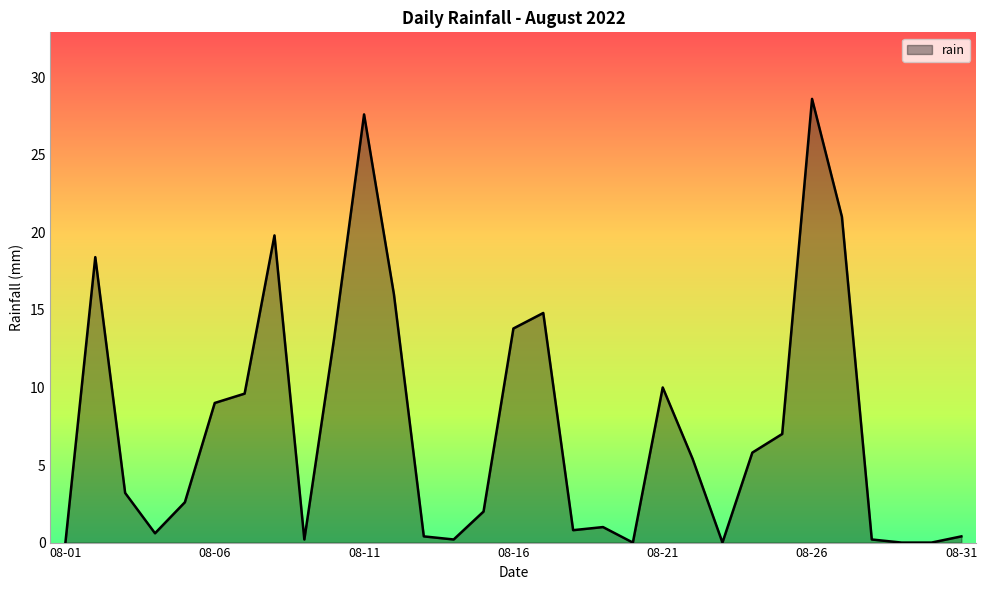

How many values are below 3?

15